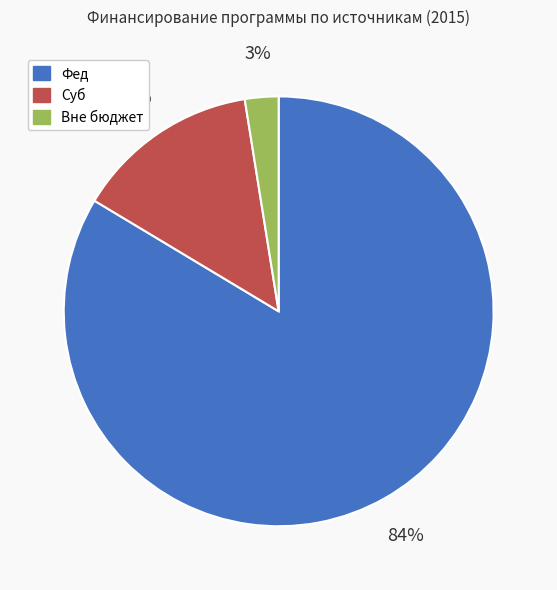

Which category has the smallest portion of the pie?

Вне бюджет